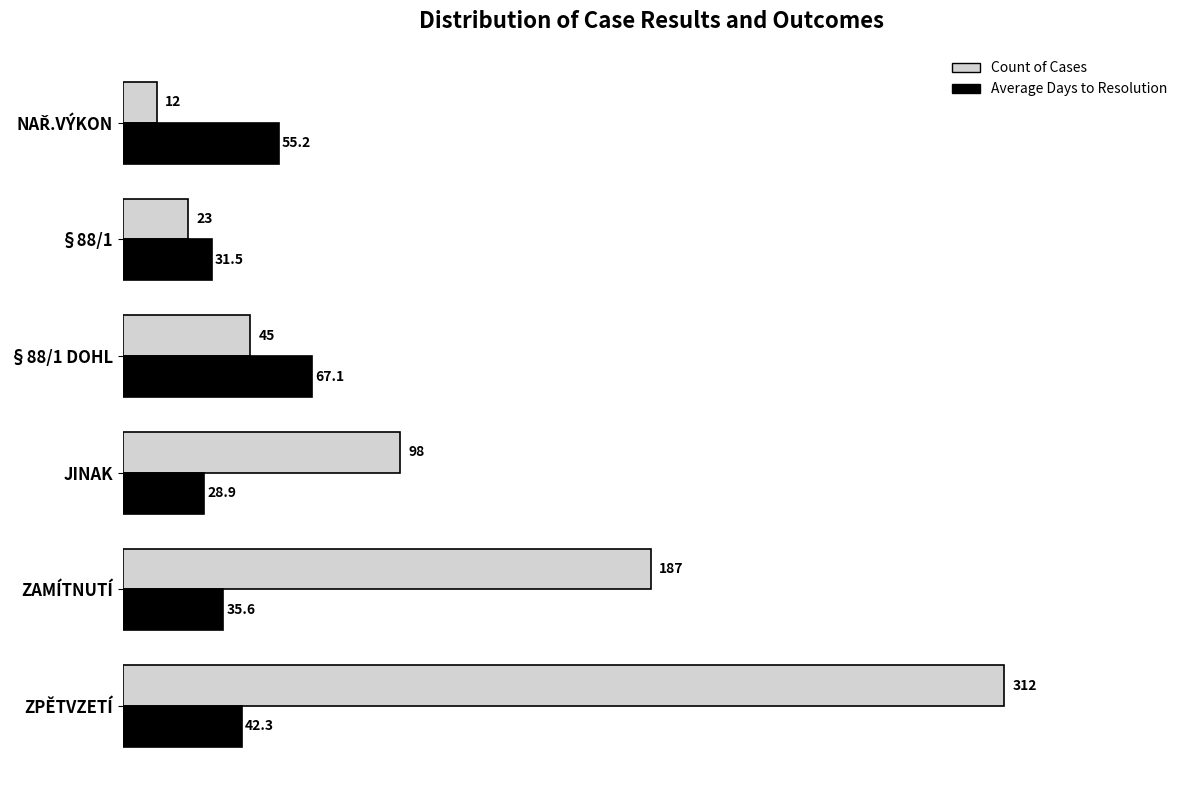

Which series changed the most between ZPĚTVZETÍ and §88/1 DOHL?

Count of Cases